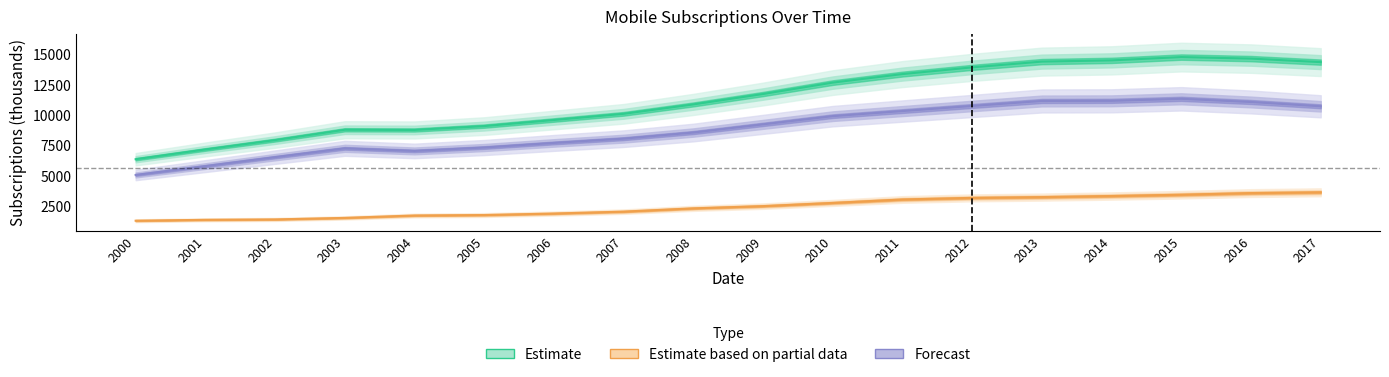

What is the difference between the highest and lowest values at 2013?

11176.4